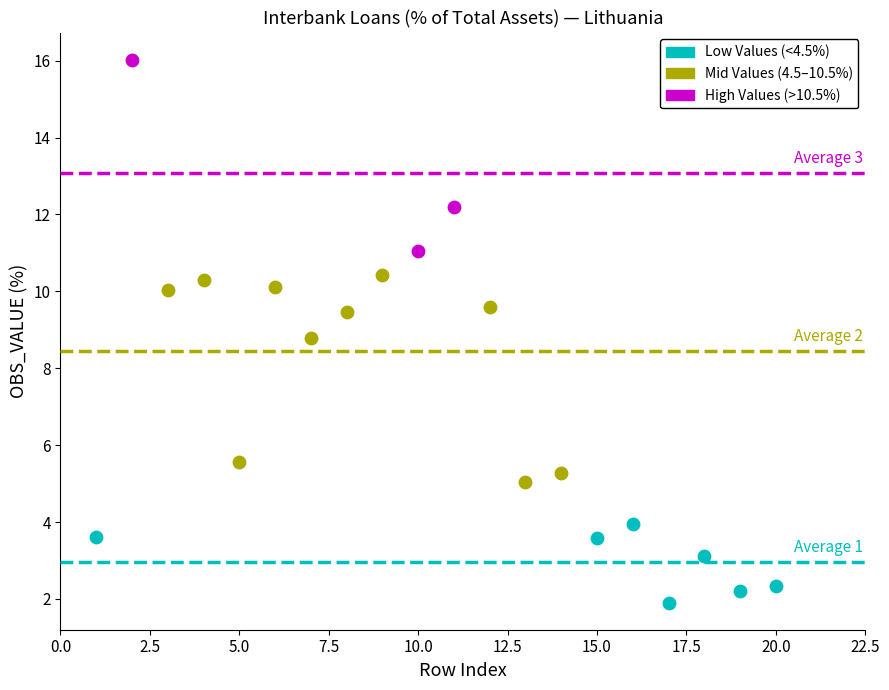

Which series contains the lowest Y value?

Low Values (<4.5%)